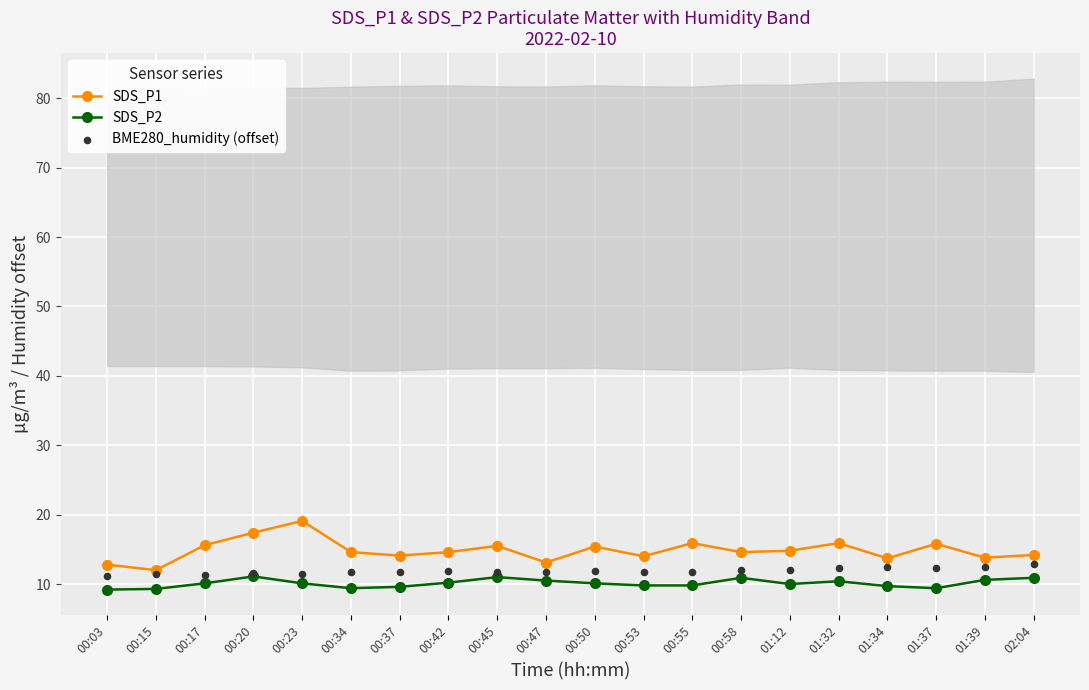

At which category is the sum across all series the highest?

00:23